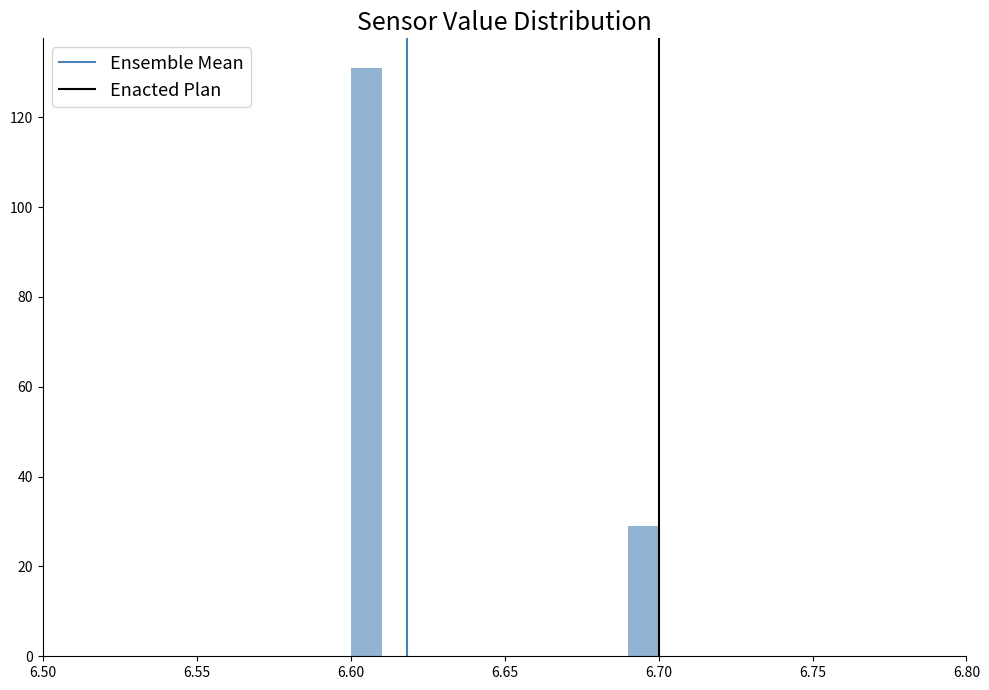

Around what value on the x-axis is the tallest bar? Give the approximate position of its centre, as read against the axis.

6.605